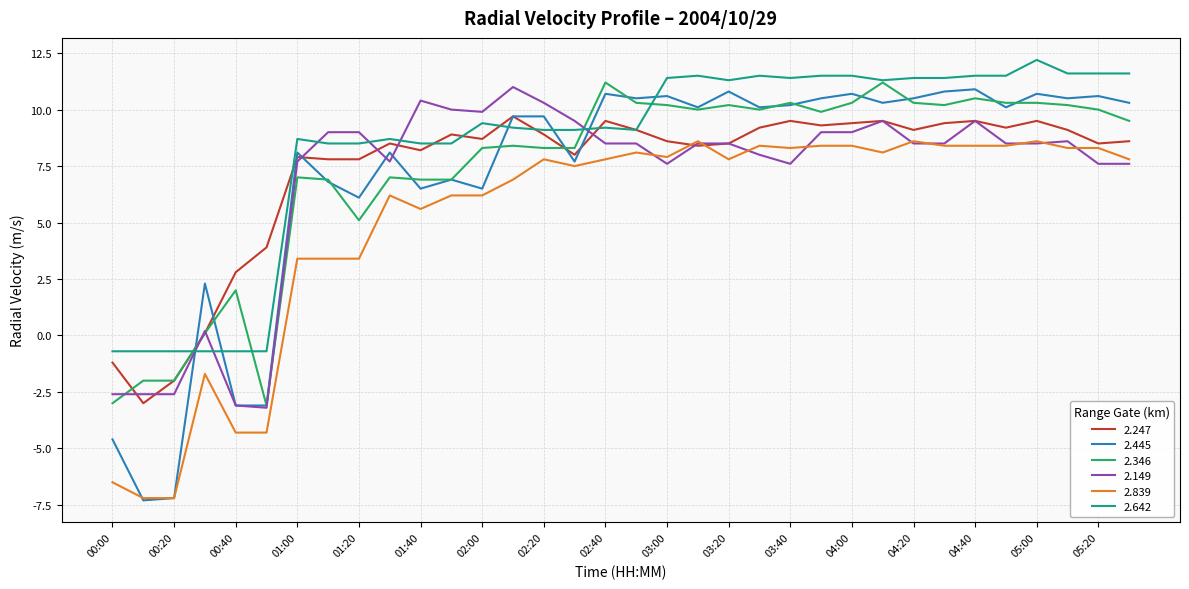

What is the lowest value of the 2.149 series?

-3.2